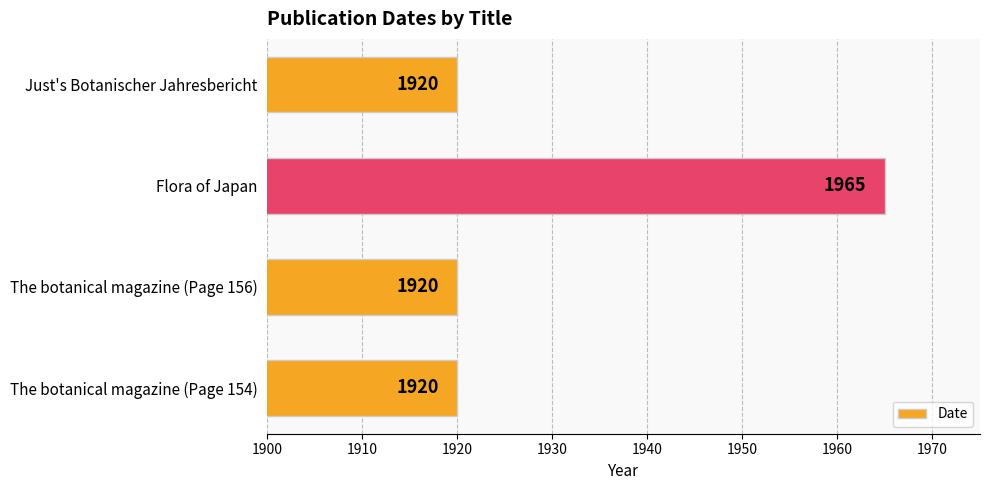

Which label corresponds to the largest value in the chart?

Flora of Japan